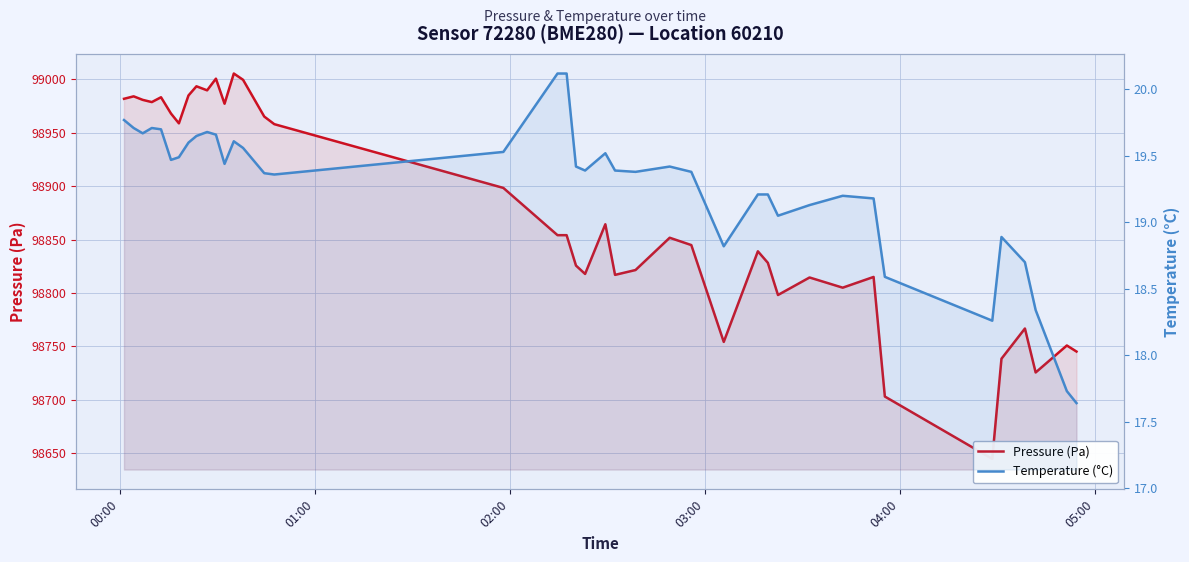

True or false: Pressure (Pa) and Temperature (°C) cross at least once.

False